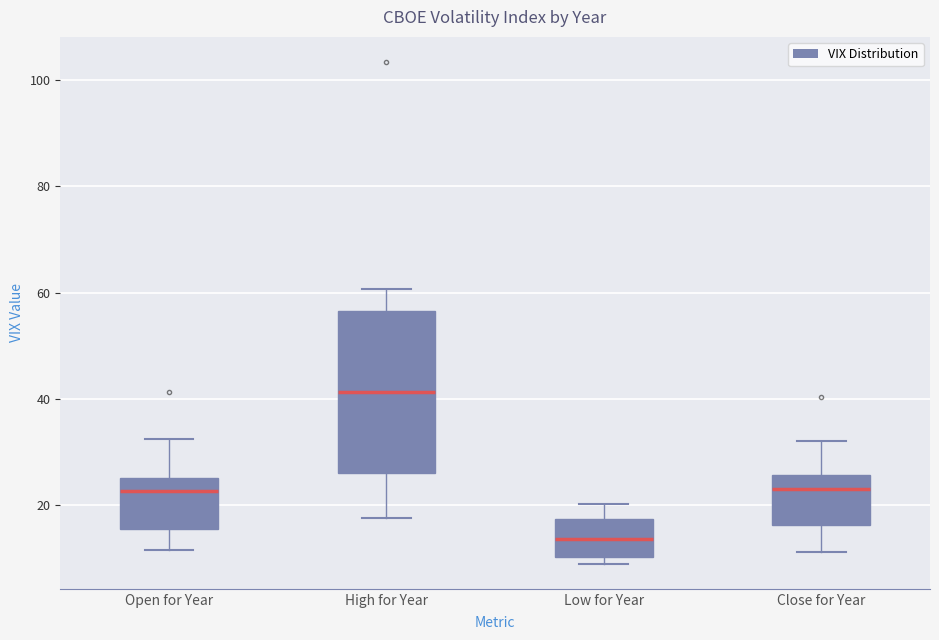

Comparing the boxes themselves (not the whiskers), which one is the tallest?

High for Year